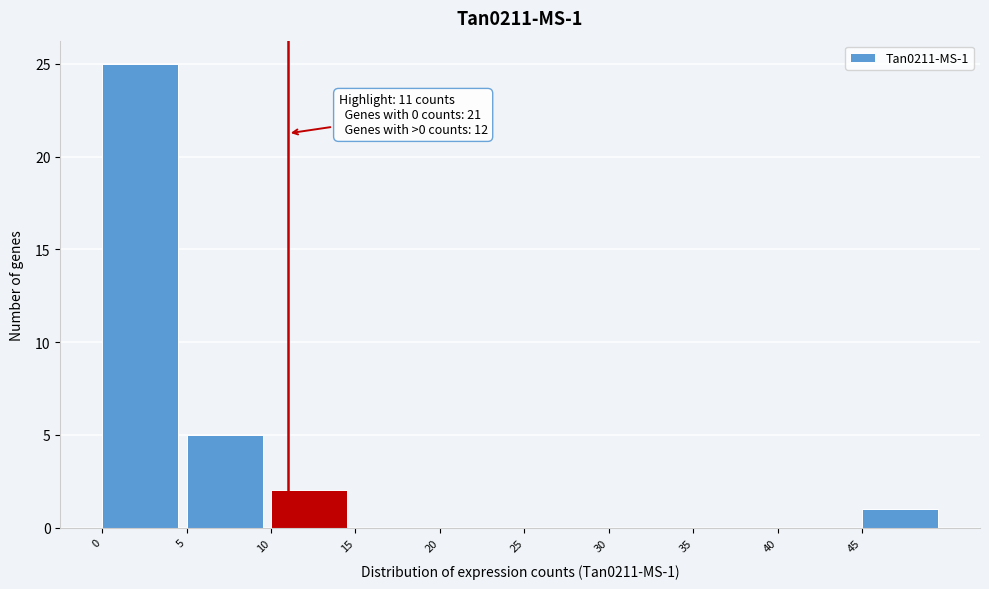

Over which range of the x-axis is the bar tallest?

0 to 5